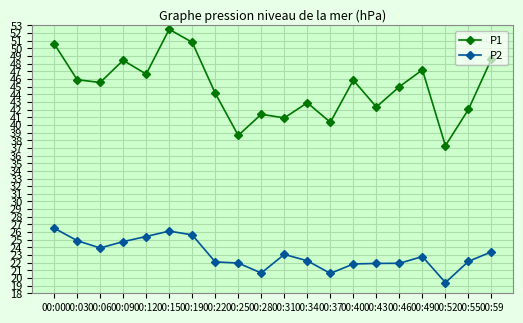

How many lines are shown in the chart?

2